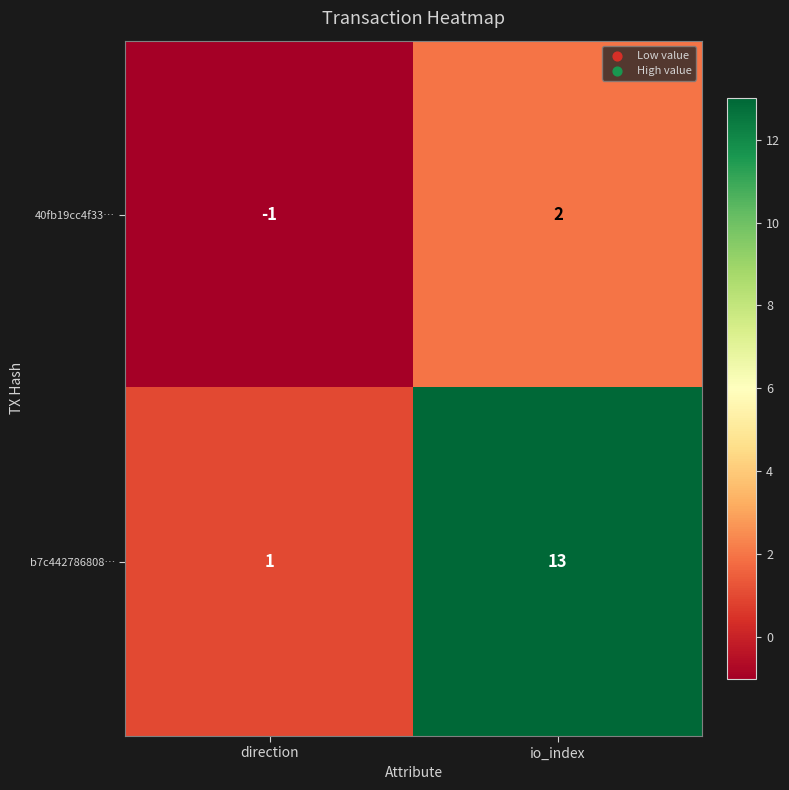

Reading left to right, list all the values displayed in this chart.

40fb19cc4f33…: -1	2
b7c442786808…: 1	13